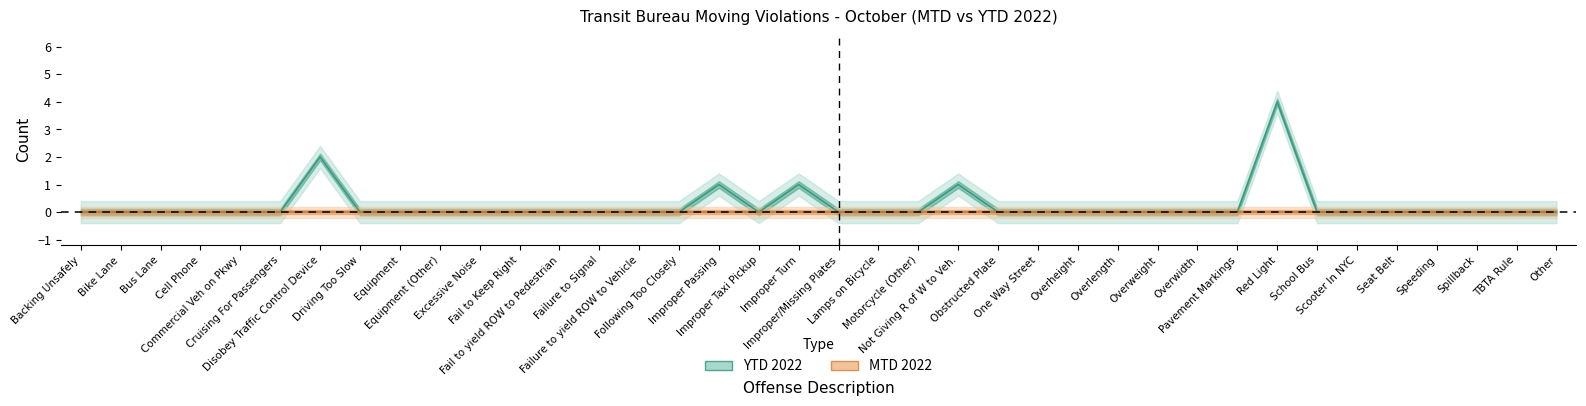

What is the maximum value shown in the chart?

4